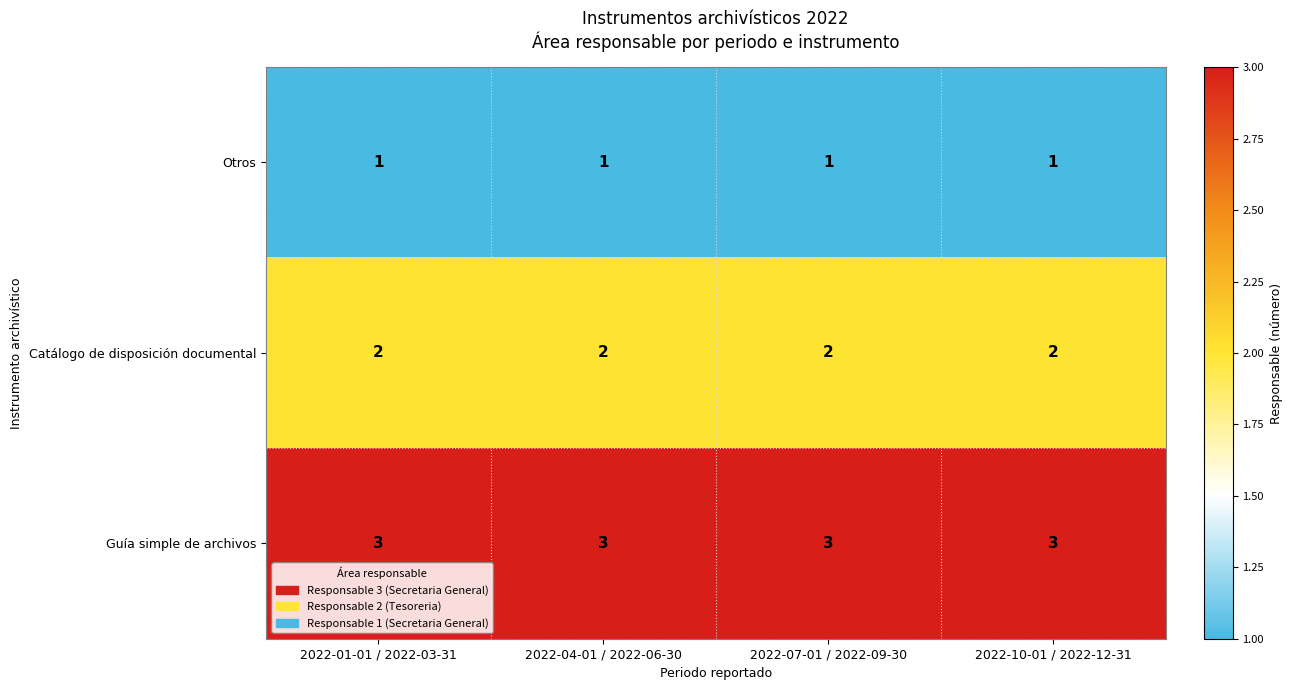

Read the Guía simple de archivos value at 2022-01-01 / 2022-03-31.

3